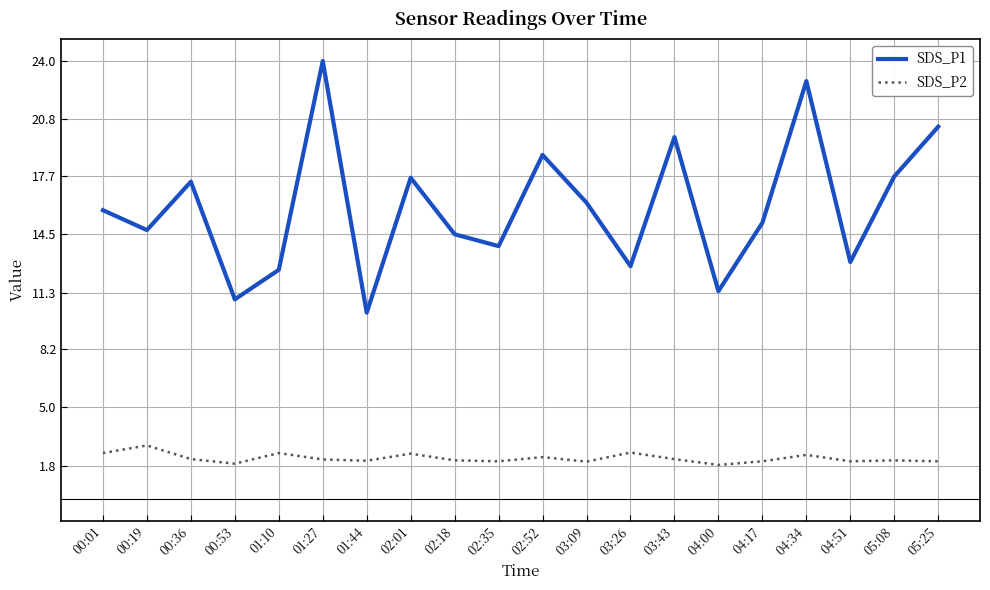

True or false: SDS_P1 and SDS_P2 intersect in this chart.

False